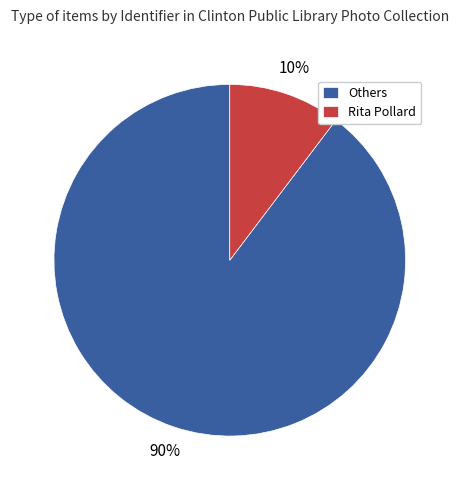

True or false: Rita Pollard accounts for 10% of the total.

True